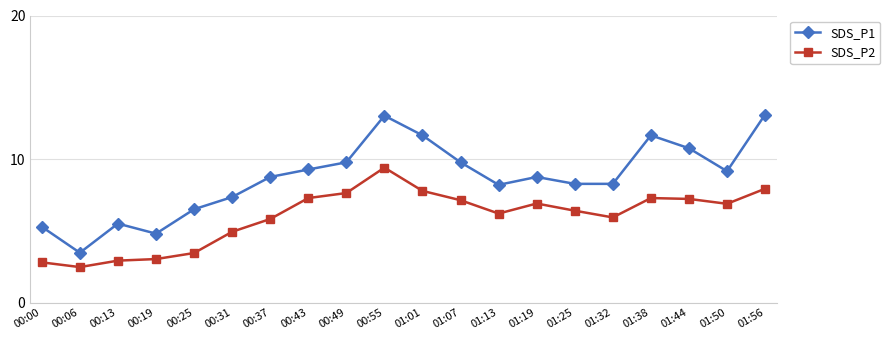

At 01:50, list the series in order from smallest to largest.

SDS_P2, SDS_P1